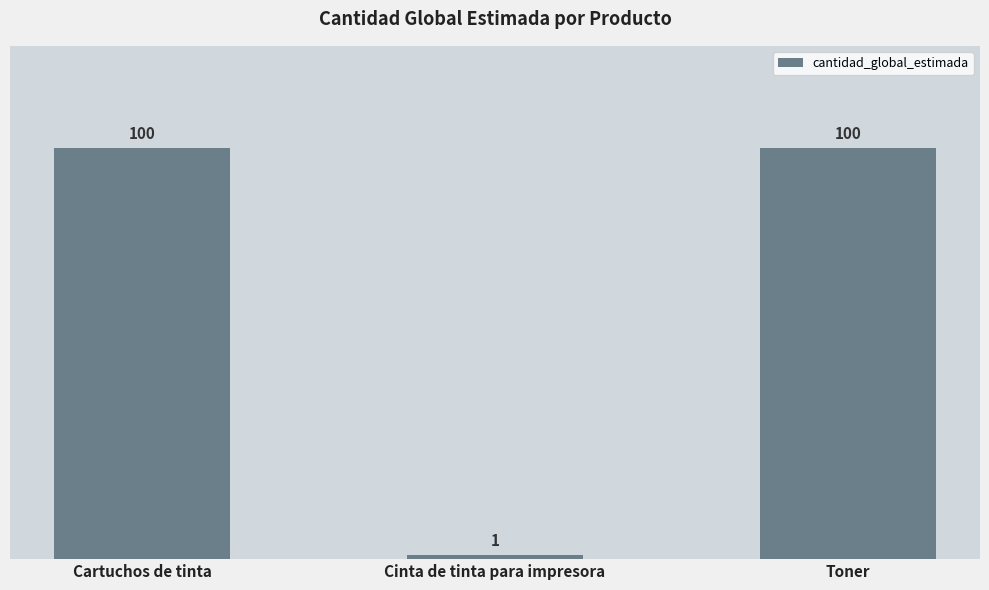

True or false: the data shows 100 at Toner.

True